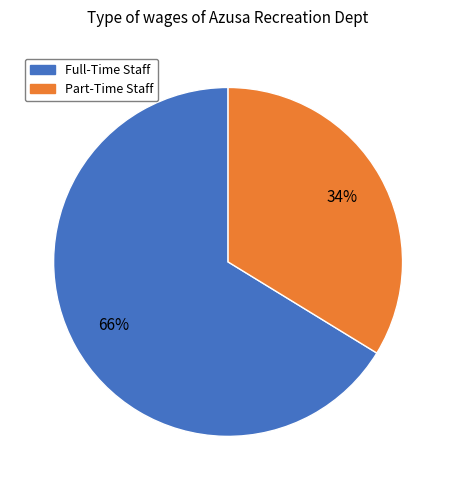

Do Part-Time Staff and Full-Time Staff together represent more than half of the pie?

Yes